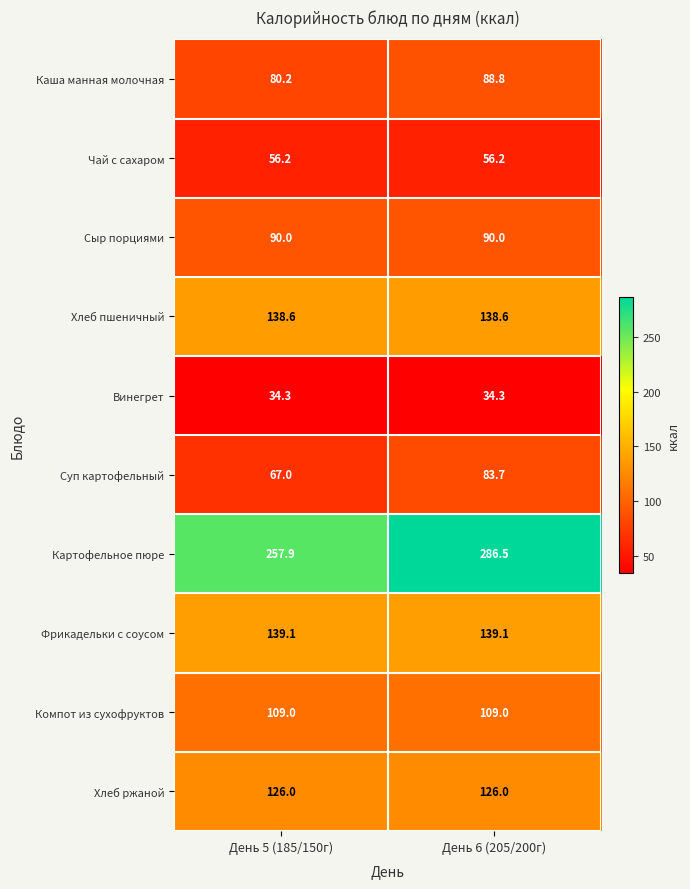

Is it true that Каша манная молочная equals 80.2 at День 5 (185/150г)?

True